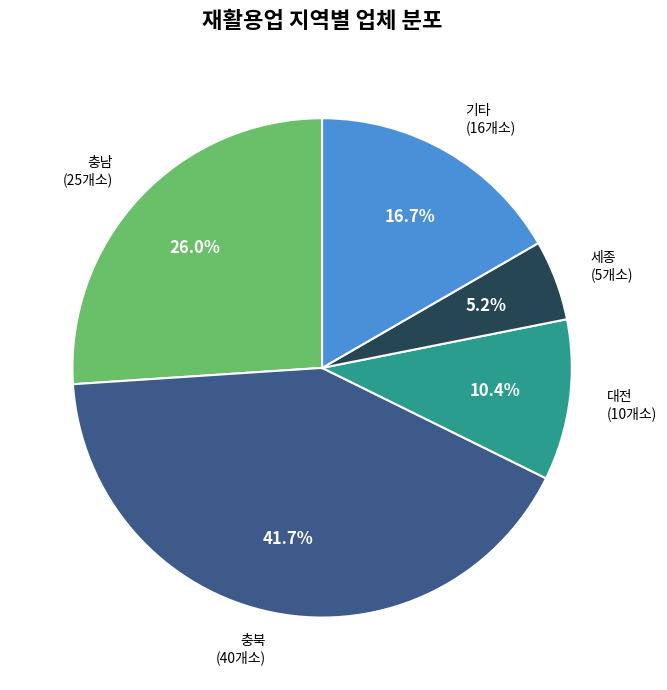

Which slice is the smallest?

세종